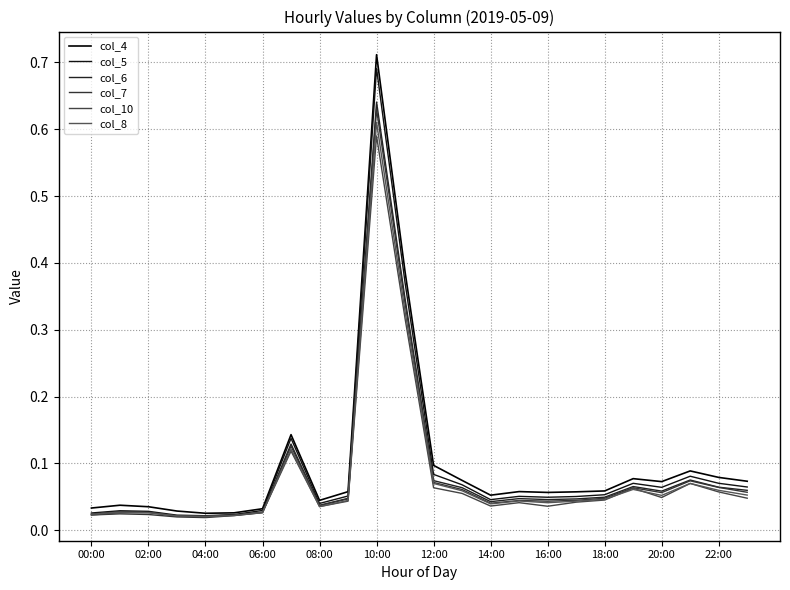

At how many categories does at least one series exceed 0?

24